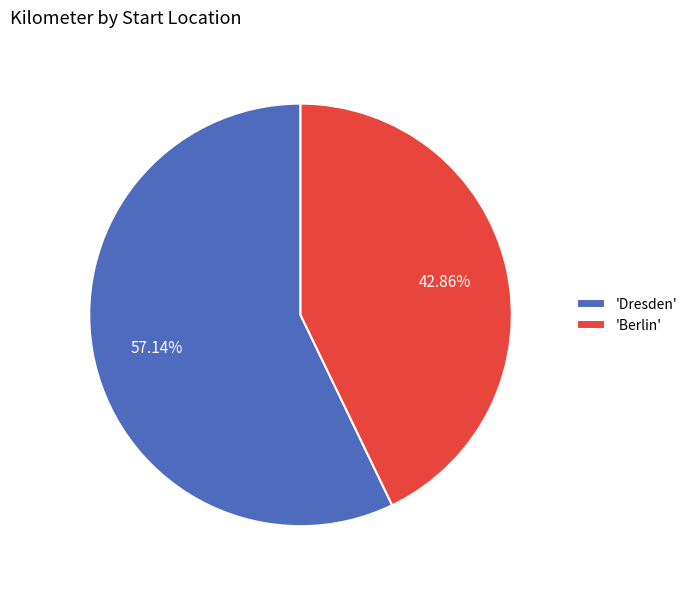

Which category accounts for the majority?

'Dresden'